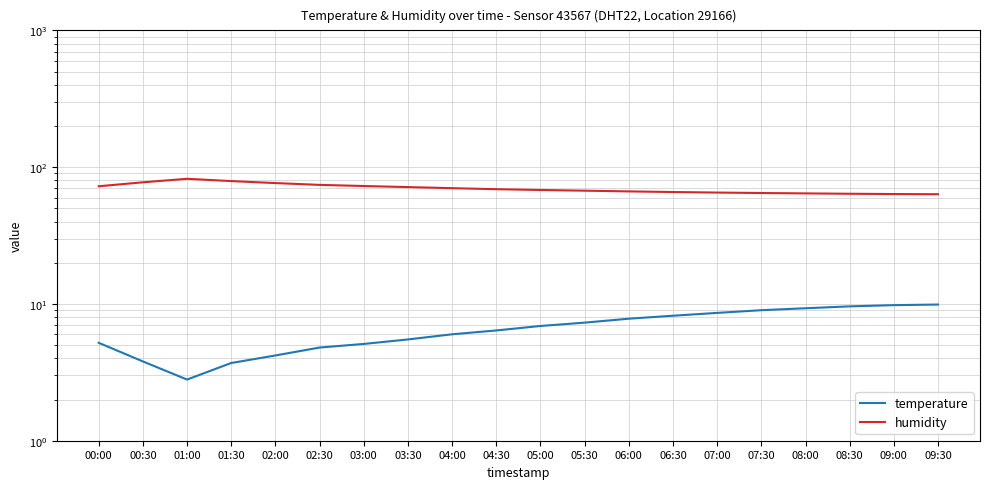

What is the smallest value displayed?

2.8